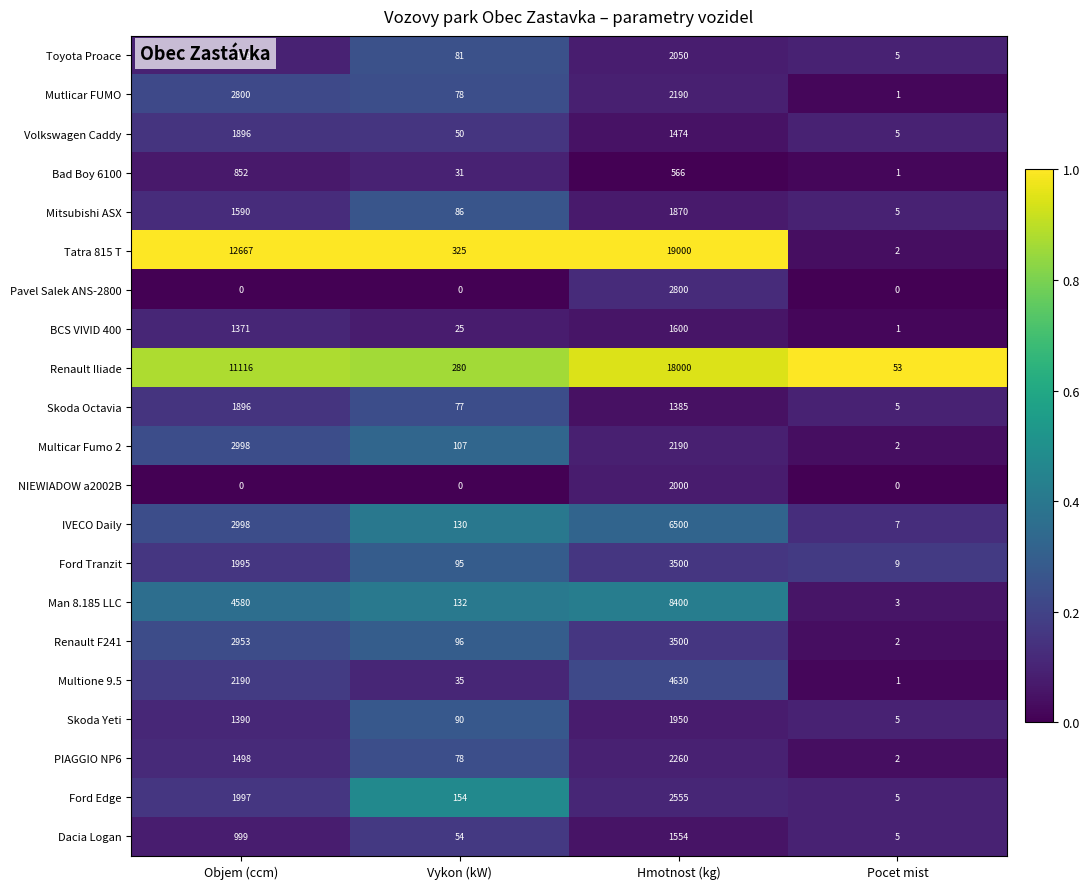

What is the total value across all series at Hmotnost (kg)?

89974